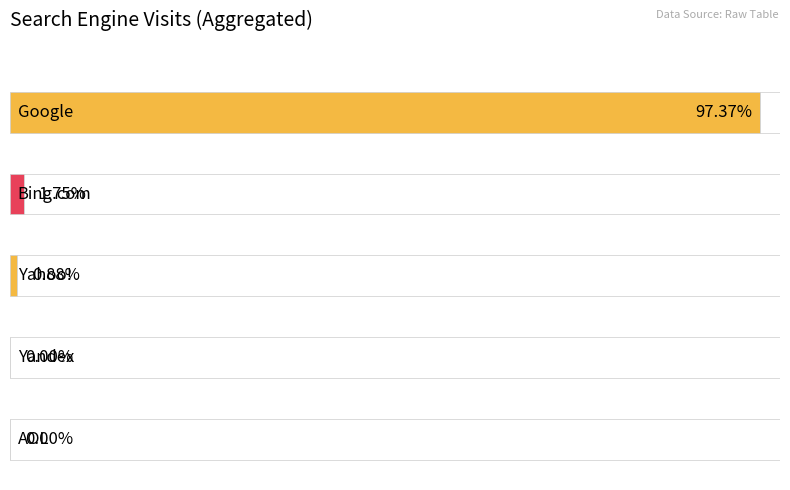

What position from the left is Yandex?

4